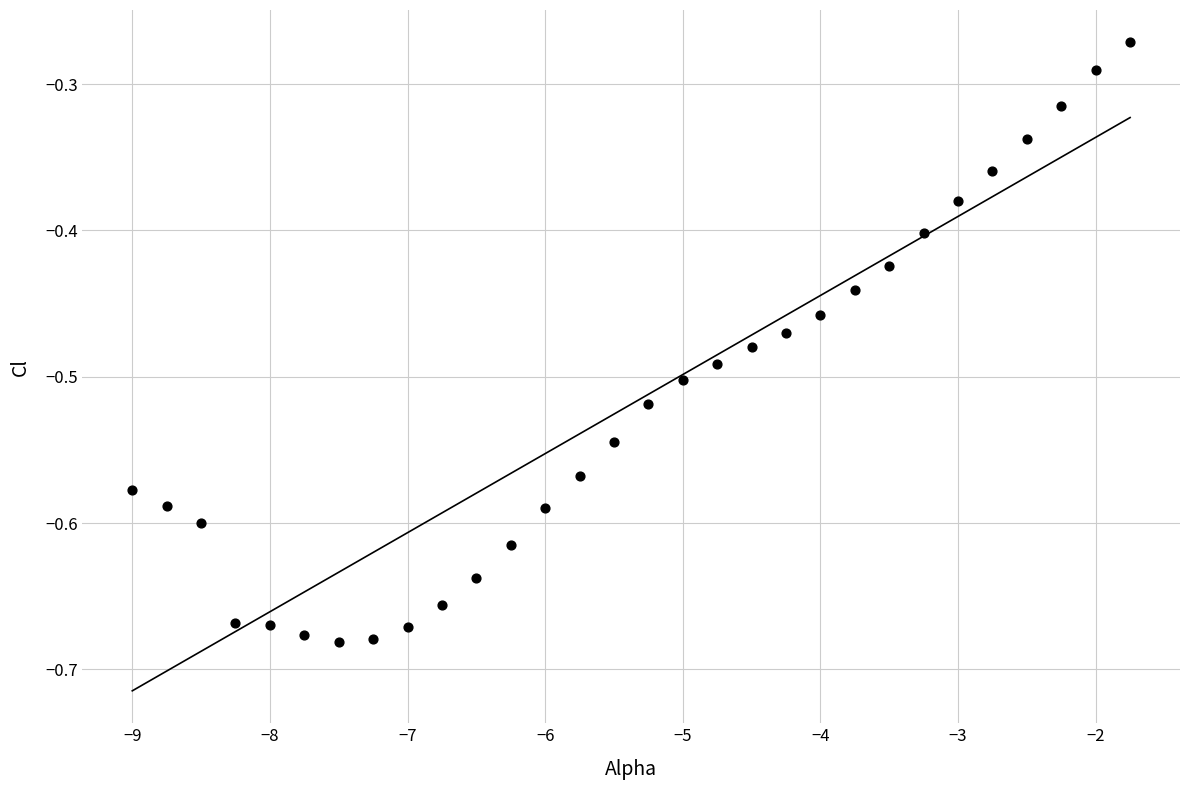

What is the range of Y values (max minus min)?

0.4